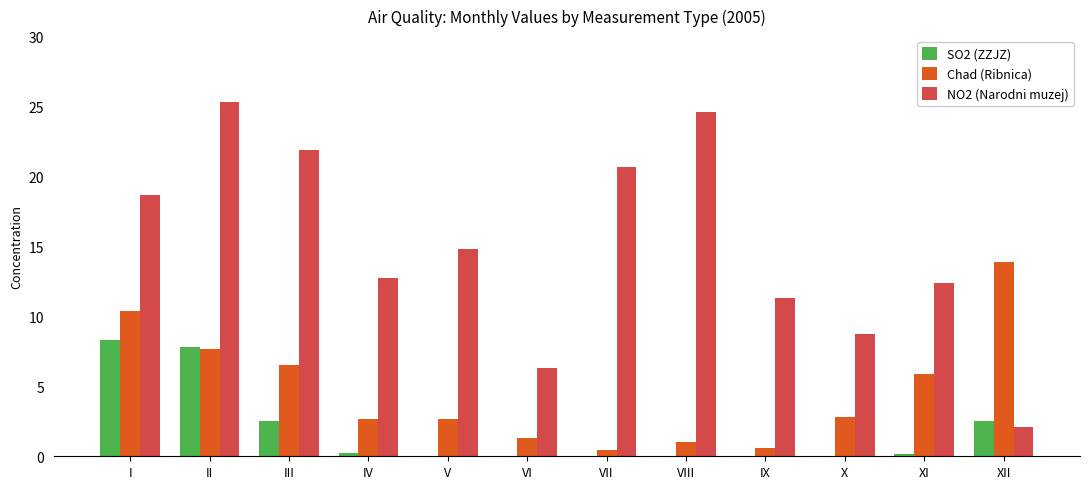

What are all the series names shown in the legend?

SO2 (ZZJZ), Chad (Ribnica), NO2 (Narodni muzej)